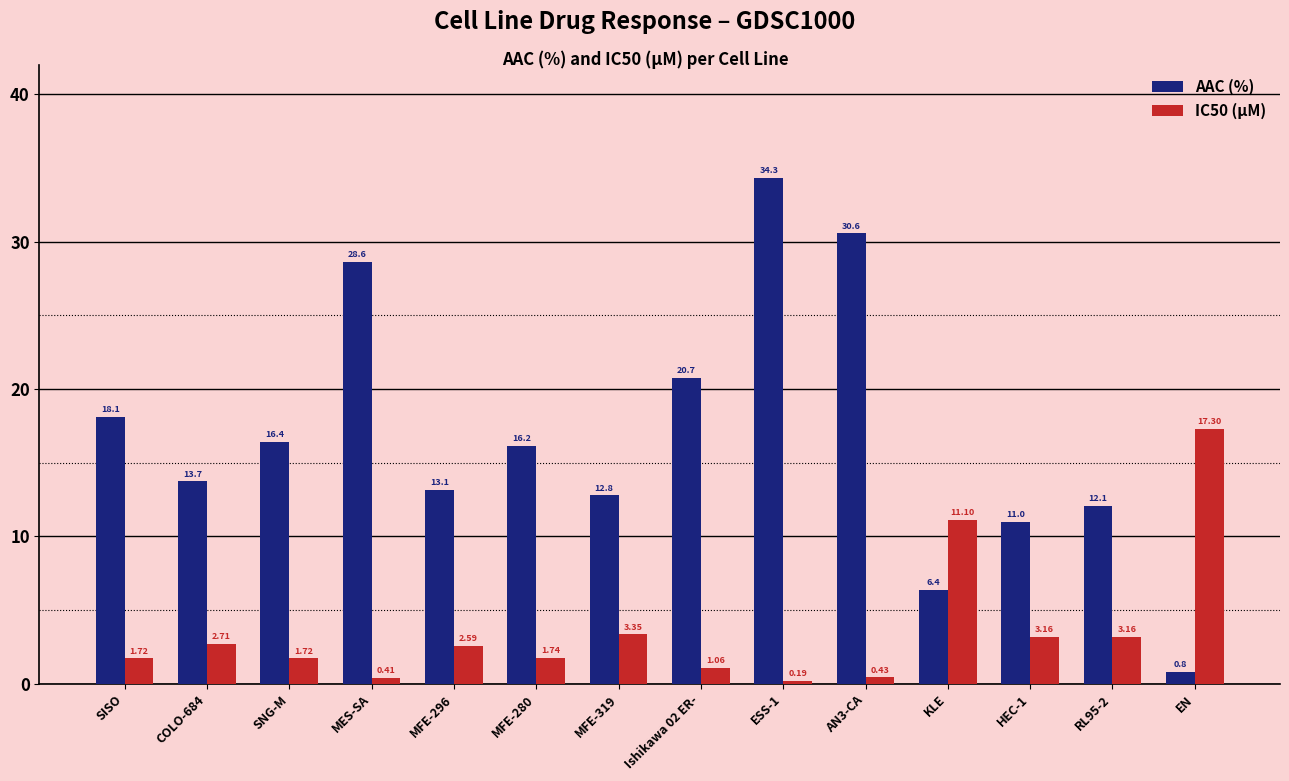

Rank the series by their maximum value, from lowest to highest.

IC50 (µM), AAC (%)